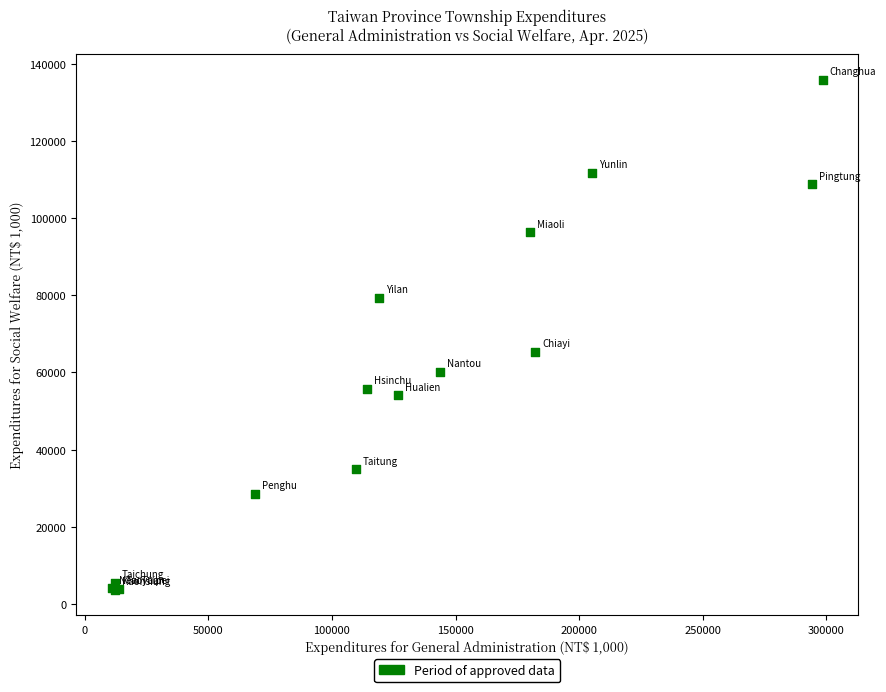

What Y value in the scatter plot is closest to 69753?

65277